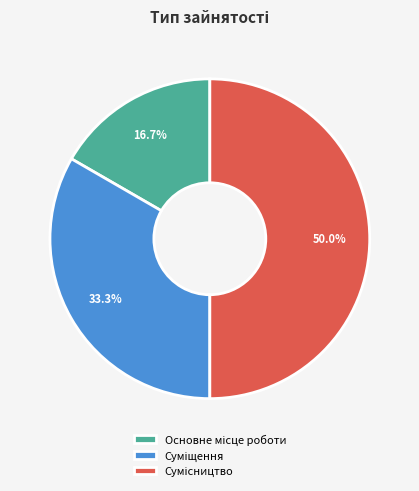

Rank the categories by value from highest to lowest.

Сумісництво, Суміщення, Основне місце роботи